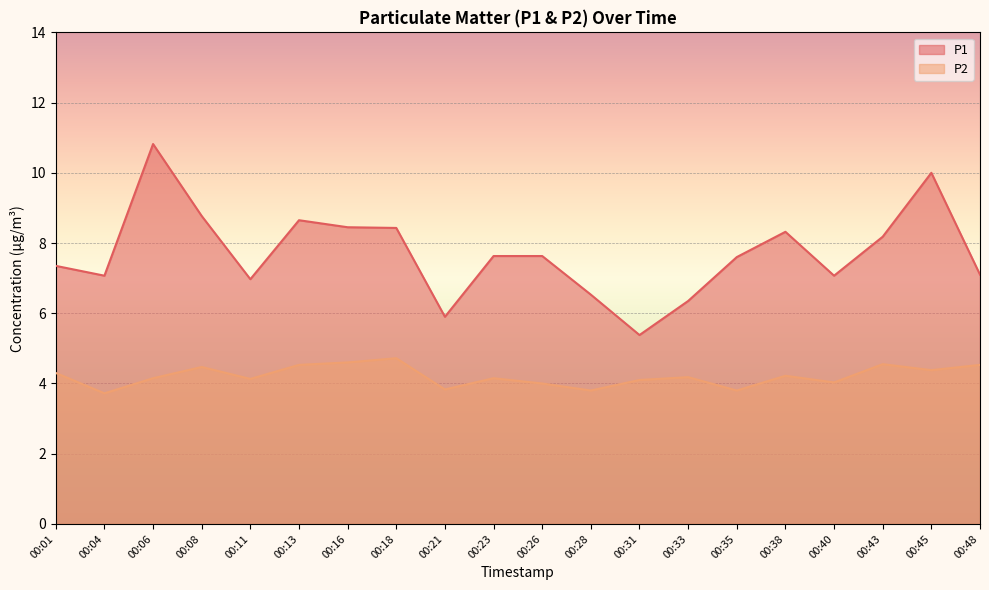

Reading left to right, list all the values displayed in this chart.

P1: 00:01=7.3	00:04=7.1	00:06=10.8	00:08=8.8	00:11=7.0	00:13=8.7	00:16=8.4	00:18=8.4	00:21=5.9	00:23=7.6	00:26=7.6	00:28=6.5	00:31=5.4	00:33=6.3	00:35=7.6	00:38=8.3	00:40=7.1	00:43=8.2	00:45=10.0	00:48=7.1
P2: 00:01=4.3	00:04=3.7	00:06=4.2	00:08=4.5	00:11=4.1	00:13=4.5	00:16=4.6	00:18=4.7	00:21=3.8	00:23=4.2	00:26=4.0	00:28=3.8	00:31=4.1	00:33=4.2	00:35=3.8	00:38=4.2	00:40=4.0	00:43=4.5	00:45=4.4	00:48=4.5